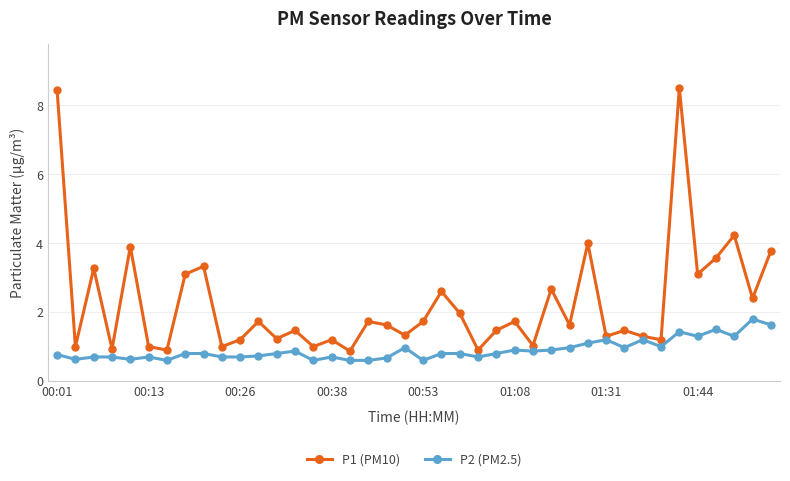

True or false: P1 (PM10) has more than 0 points higher than both neighbors.

True